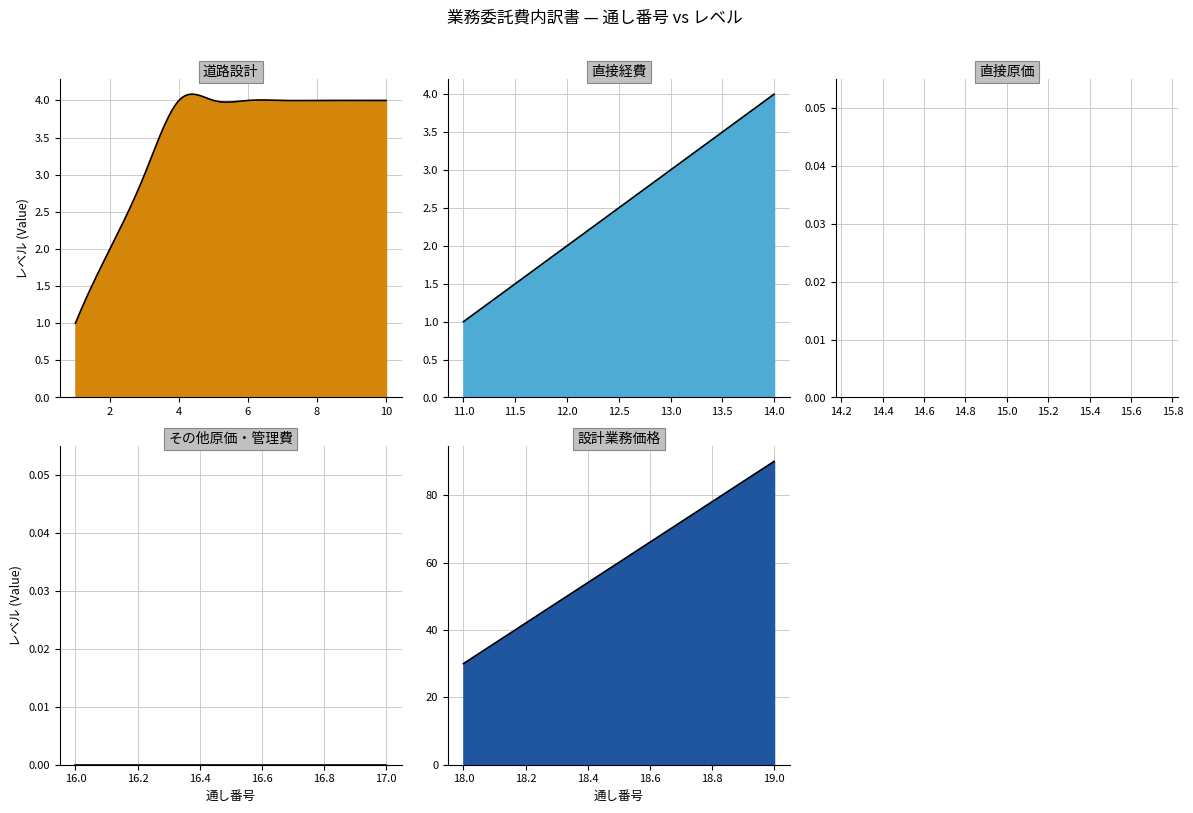

At how many categories does at least one series exceed 81?

1